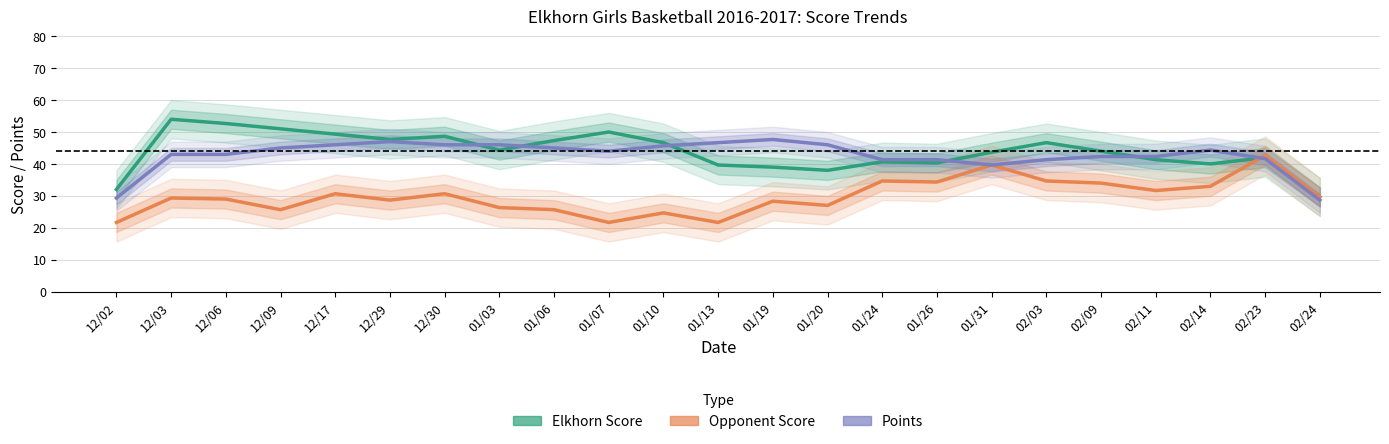

How many intersections are there between Opponent Score and Elkhorn Score?

1